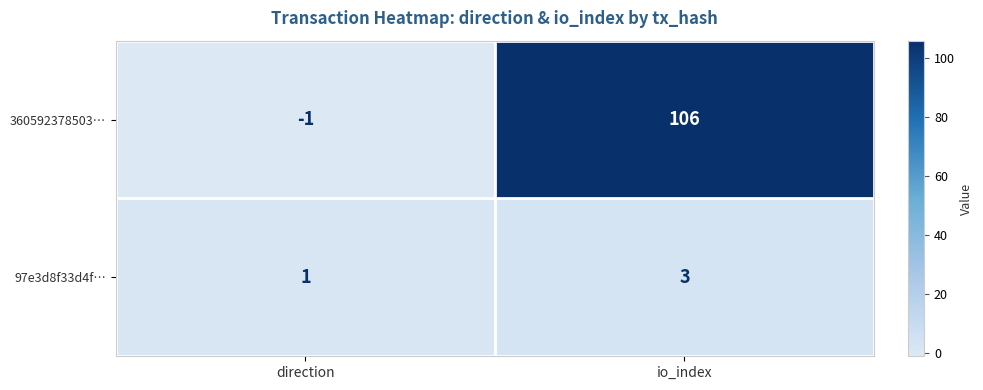

The 97e3d8f33d4f… series shows 1 at direction. True or false?

True